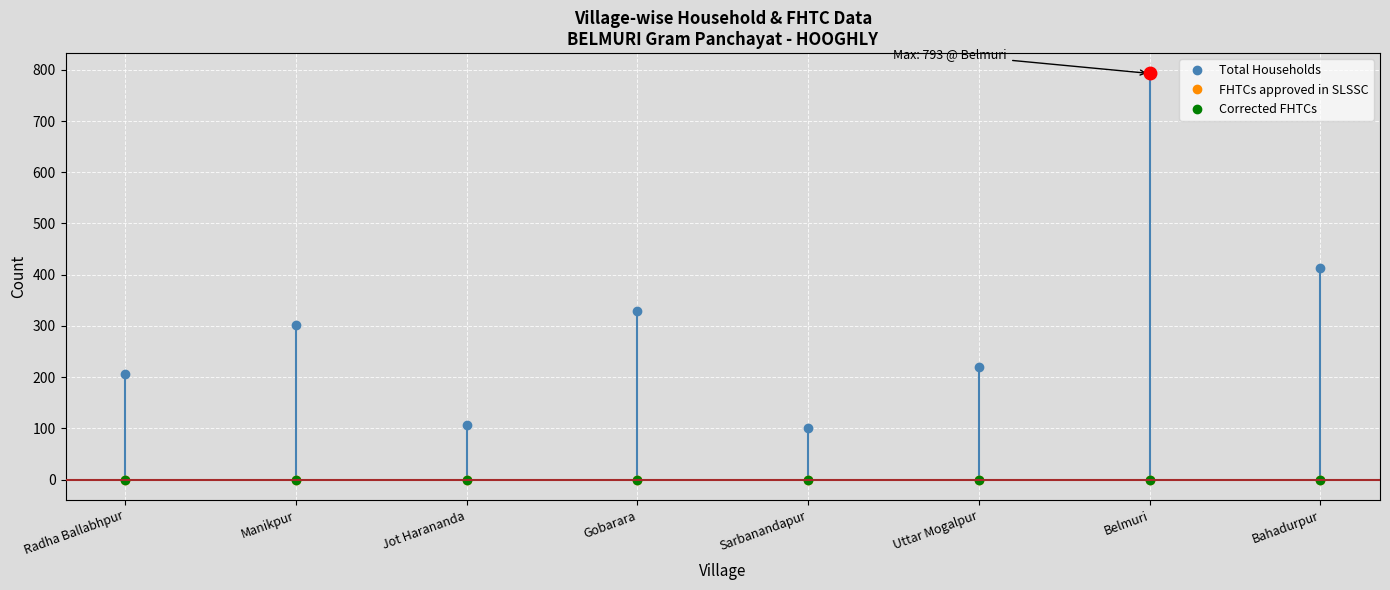

What is the sum of all Total Households values?

2470